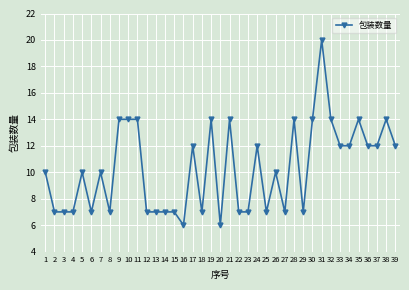

What is the value of the 24th point from the left?

12